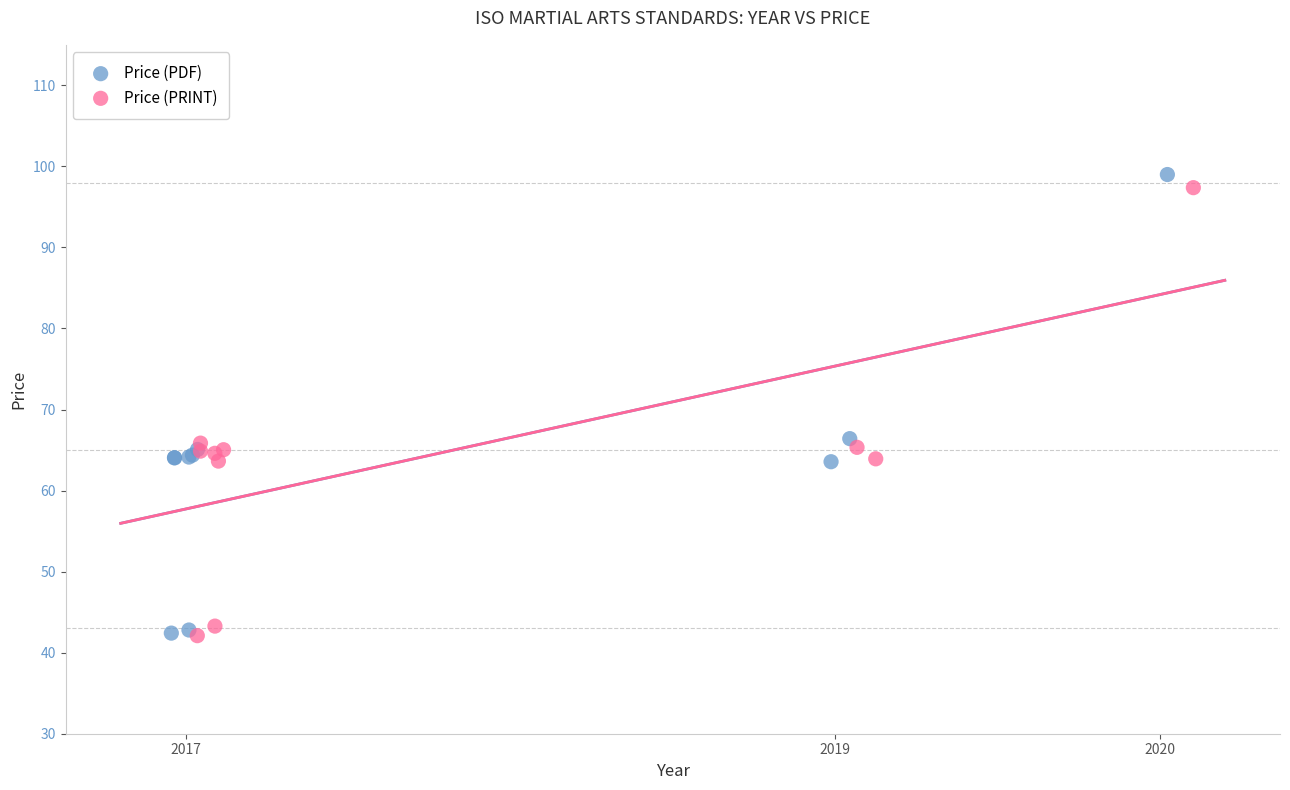

Which series has the widest spread of Y values?

Price (PDF)